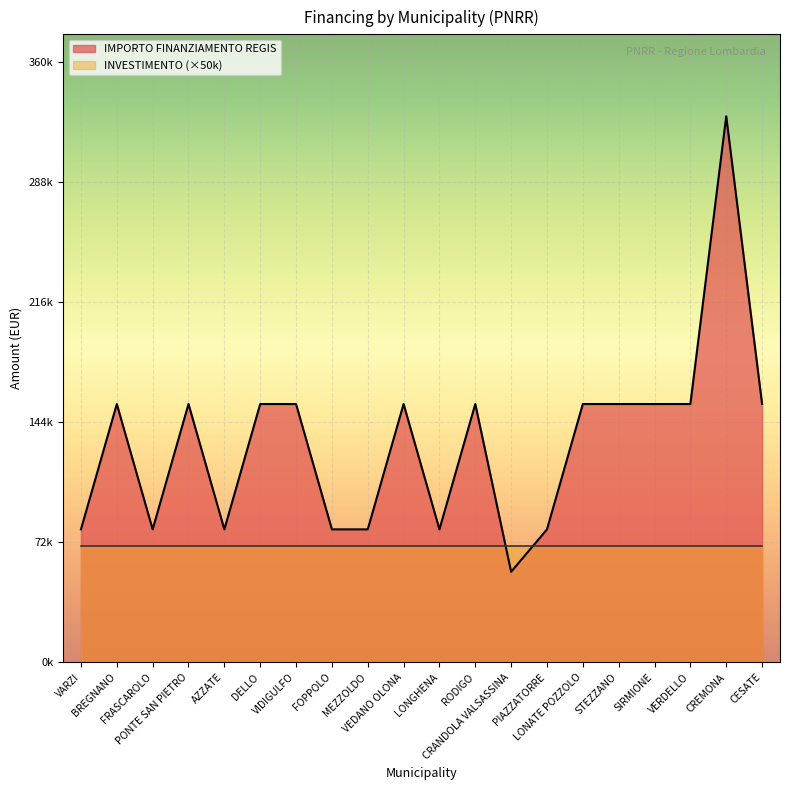

Reading left to right, what are all the values shown in this chart?

VARZI=79922	BREGNANO=155234	FRASCAROLO=79922	PONTE SAN PIETRO=155234	AZZATE=79922	DELLO=155234	VIDIGULFO=155234	FOPPOLO=79922	MEZZOLDO=79922	VEDANO OLONA=155234	LONGHENA=79922	RODIGO=155234	CRANDOLA VALSASSINA=54412	PIAZZATORRE=79922	LONATE POZZOLO=155234	STEZZANO=155234	SIRMIONE=155234	VERDELLO=155234	CREMONA=328160	CESATE=155234